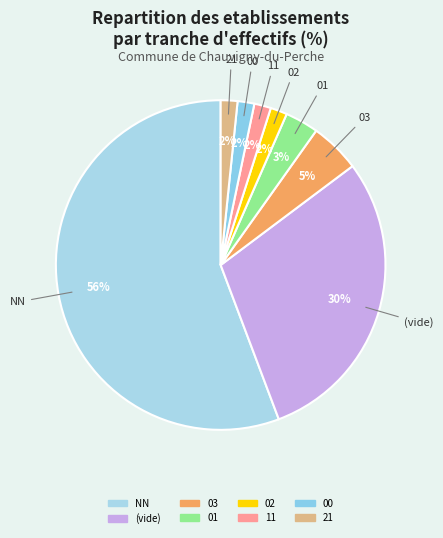

What percentage is the 21 slice, to the nearest percent?

2%